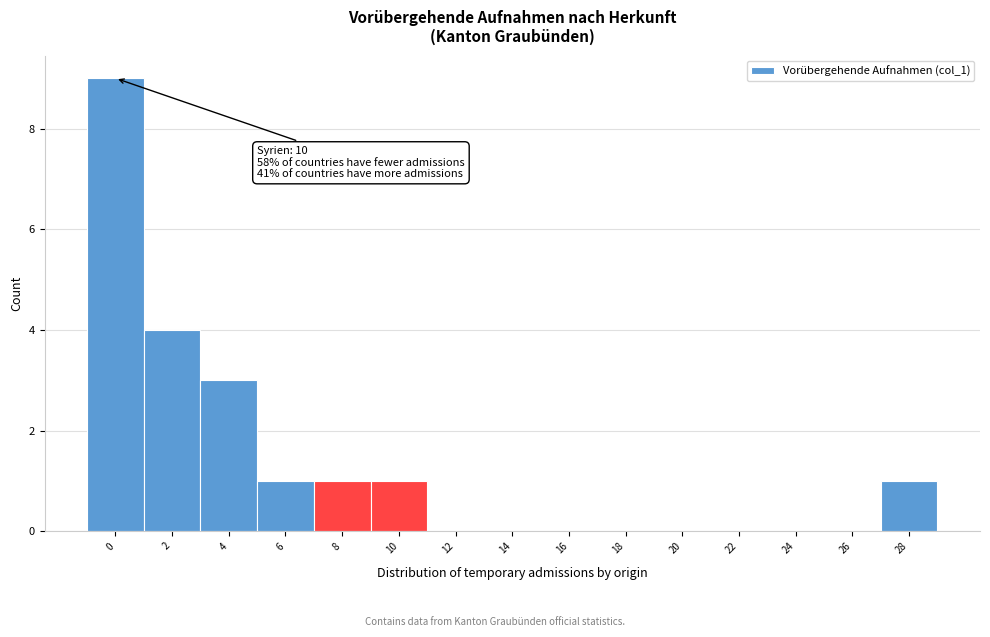

Reading left to right, extract all data points from this chart.

0=9	2=4	4=3	6=1	8=1	10=1	12=0	14=0	16=0	18=0	20=0	22=0	24=0	26=0	28=1